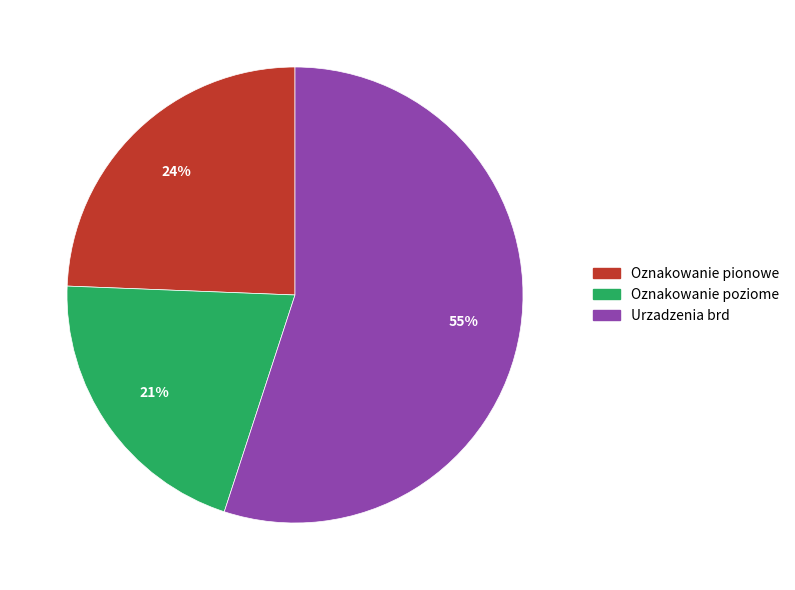

Combined, do Urzadzenia brd and Oznakowanie pionowe account for over 50%?

Yes